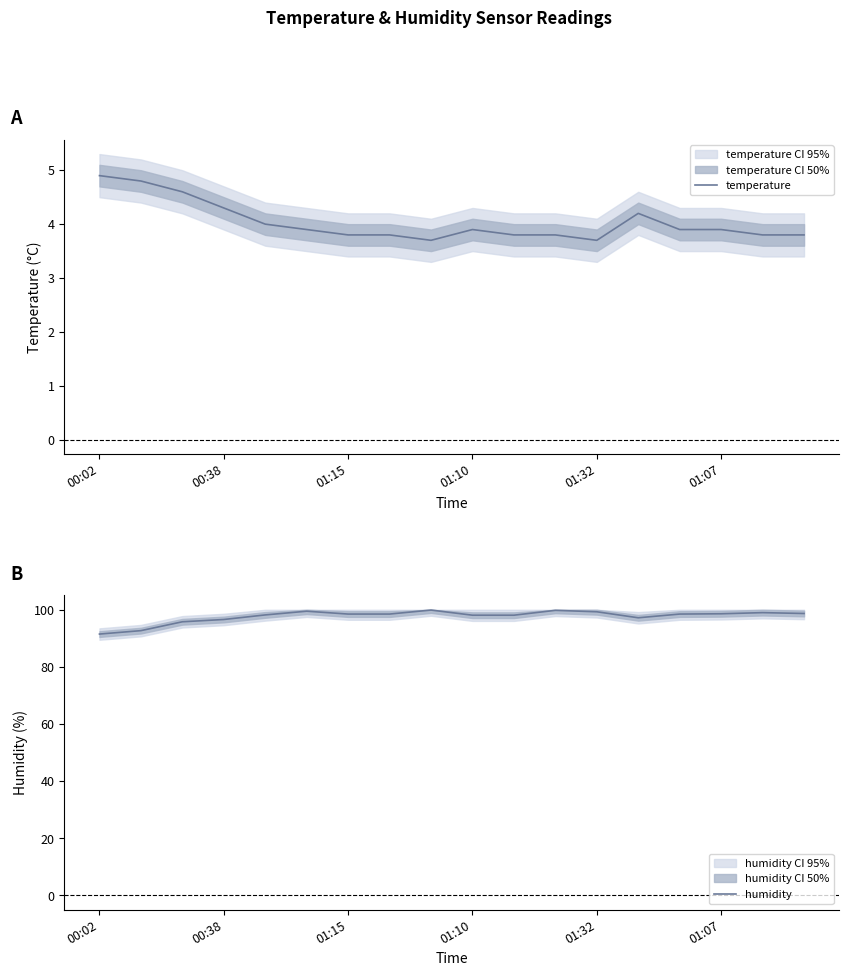

What is the minimum value shown in the chart?

3.7